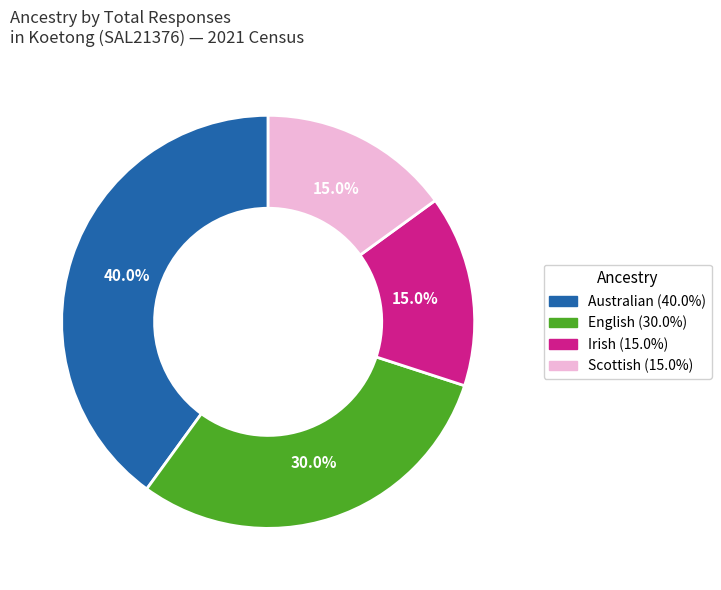

Between Irish and Australian, which is larger?

Australian